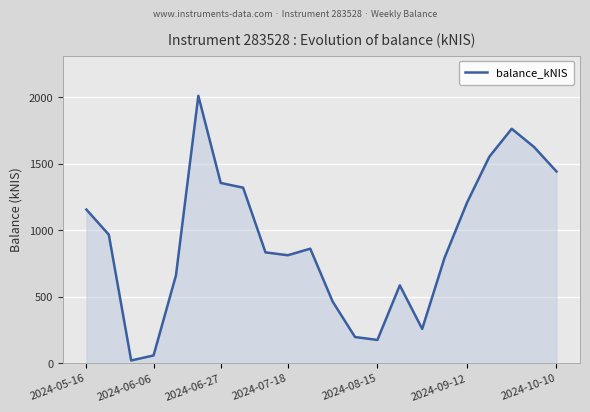

What is the difference between the maximum and minimum values?

1990.6